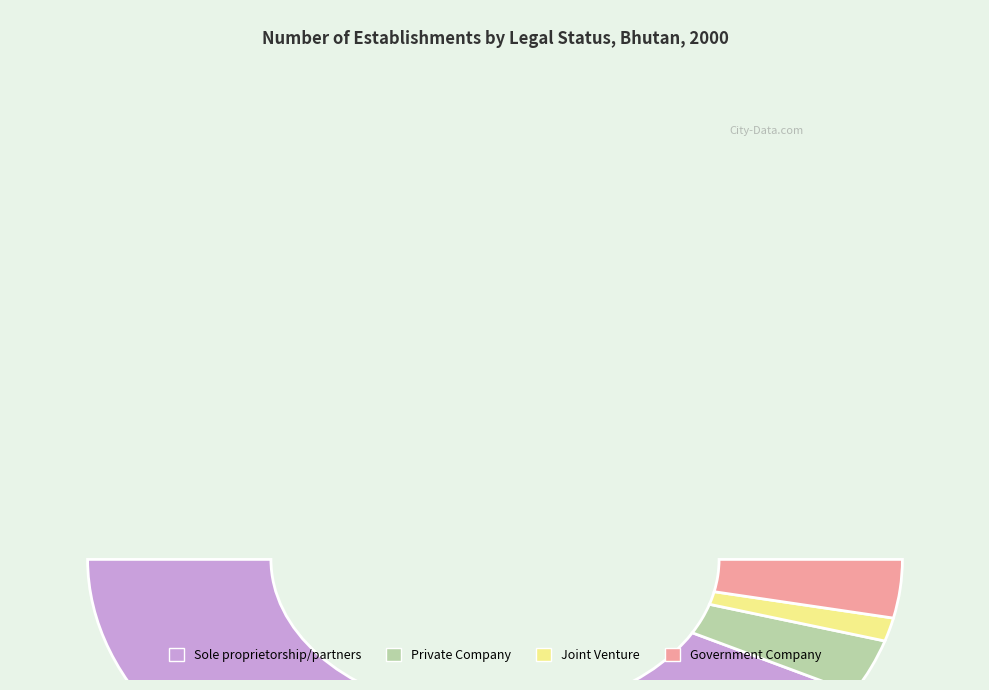

Does any single category account for the majority?

Yes